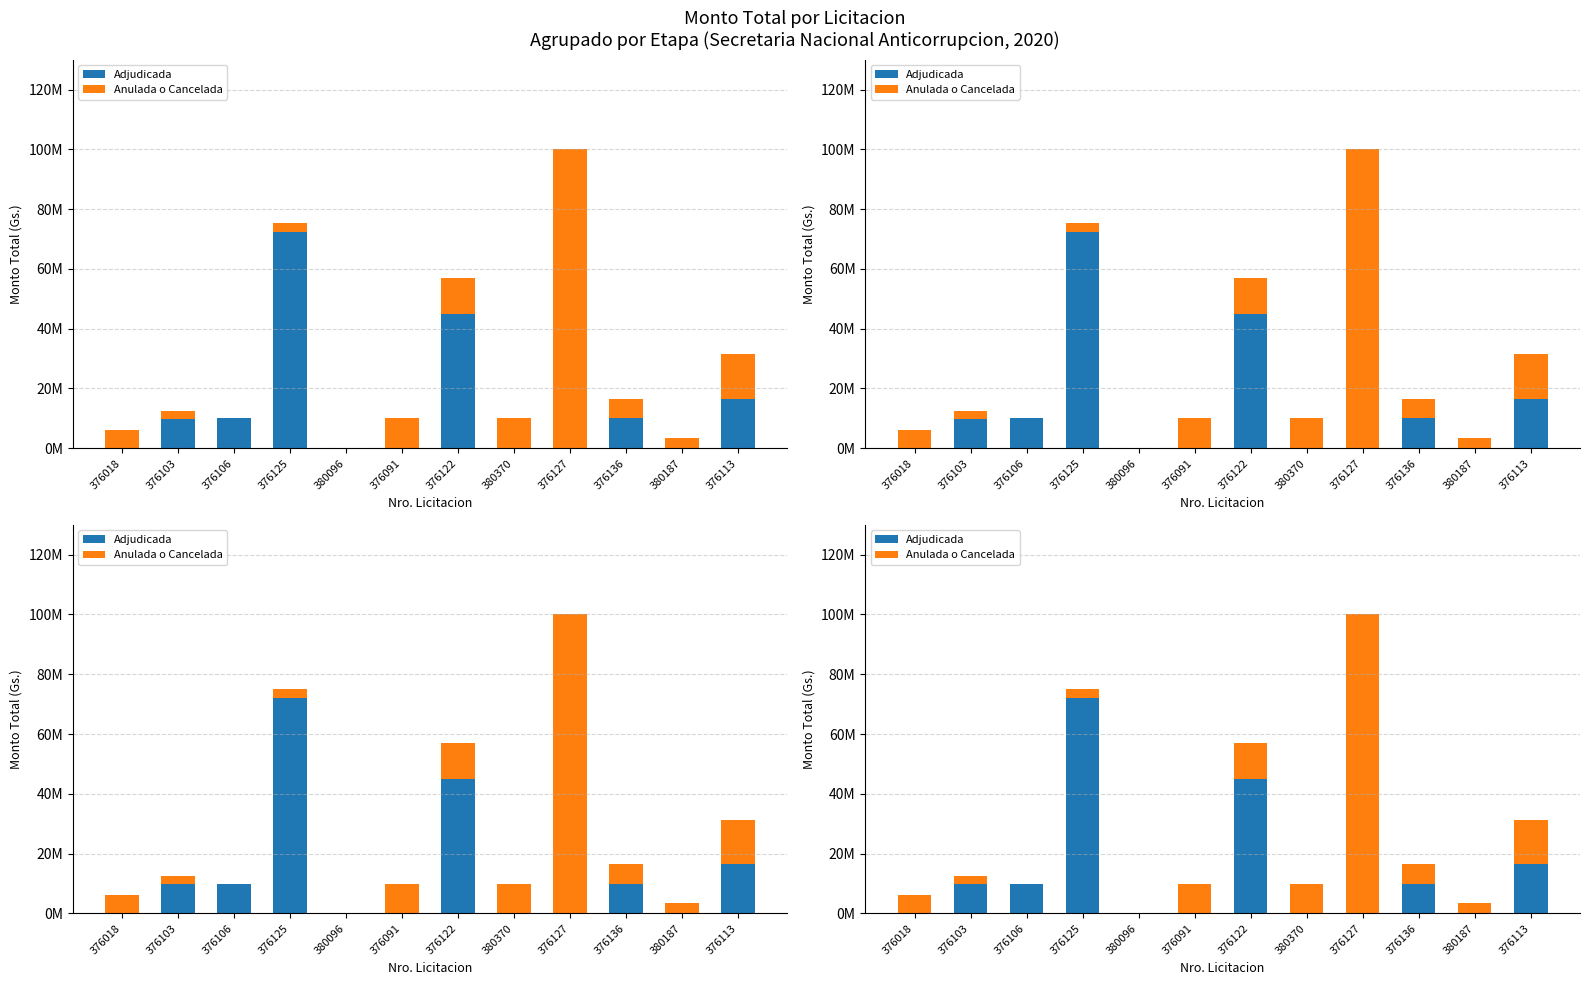

True or false: Anulada o Cancelada has a value of 15000000 at 376113.

True